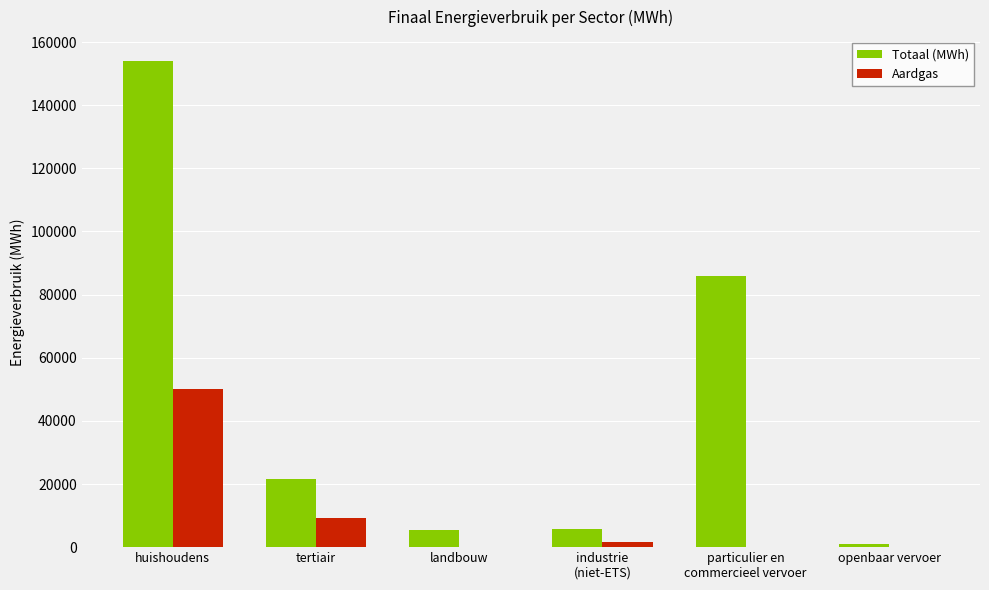

What is the total value across all series at tertiair?

30795.4